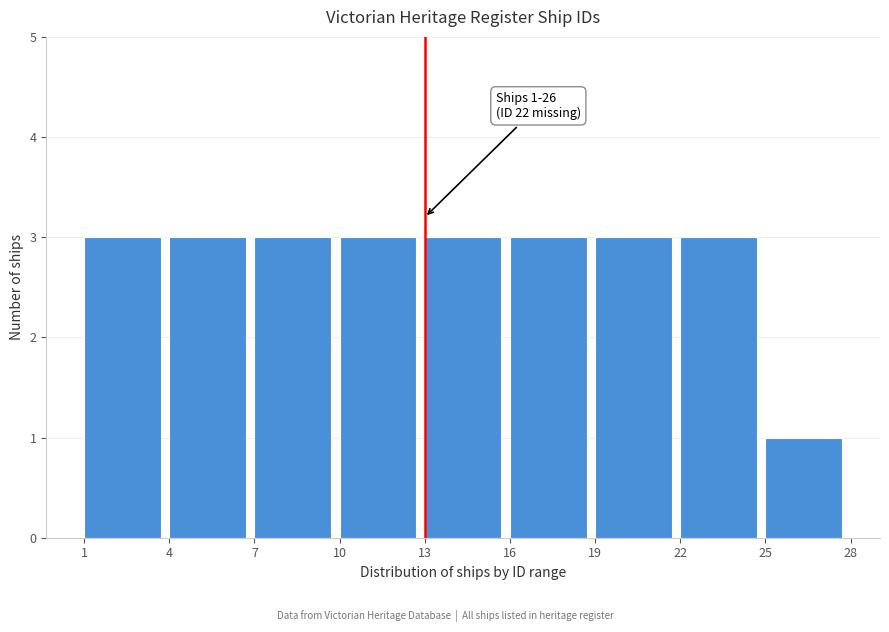

Reading right to left, transcribe all the data shown in this chart.

25=1	22=3	19=3	16=3	13=3	10=3	7=3	4=3	1=3